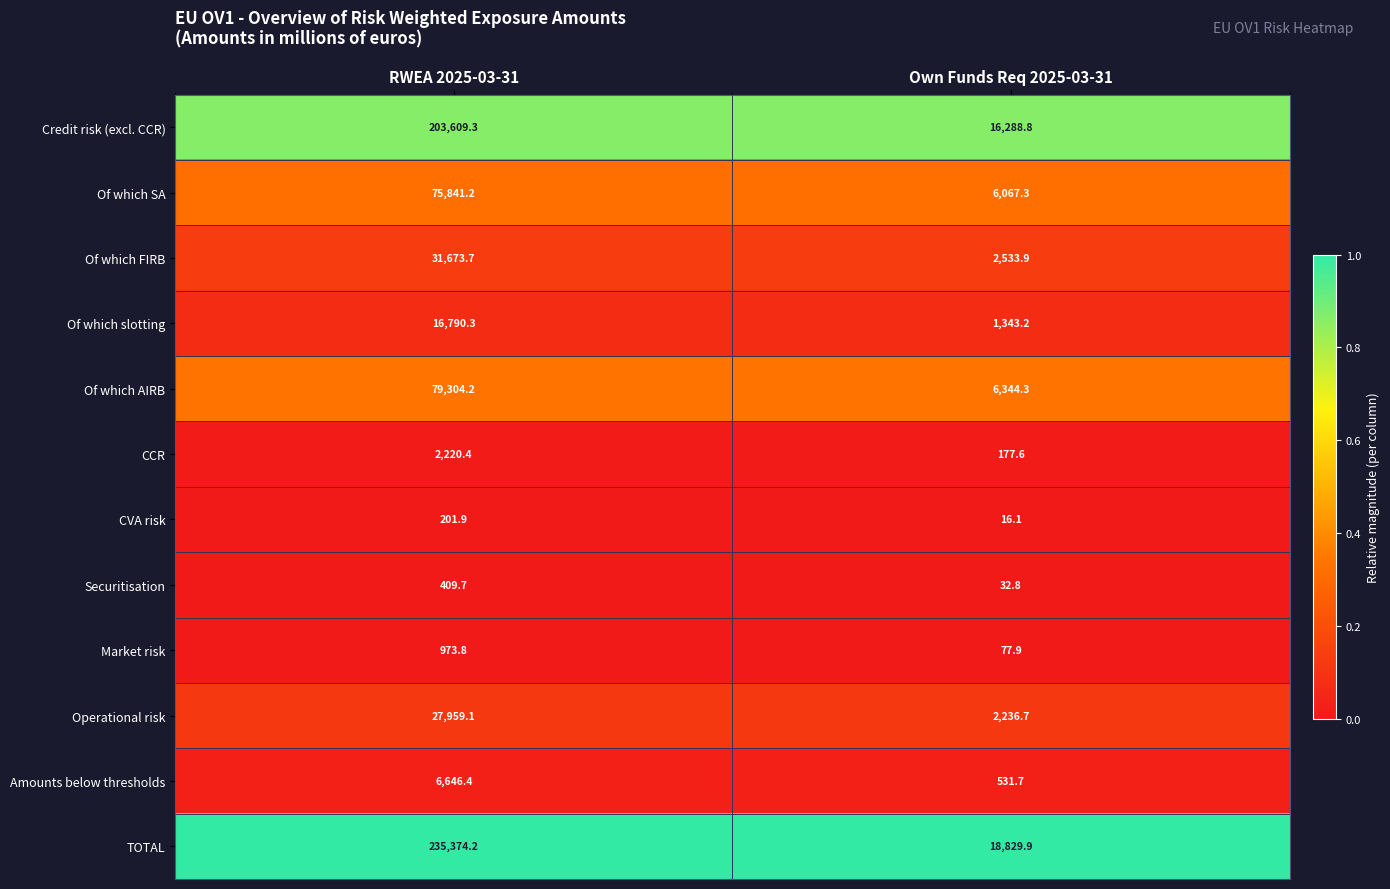

Which series has the largest total across all categories?

TOTAL